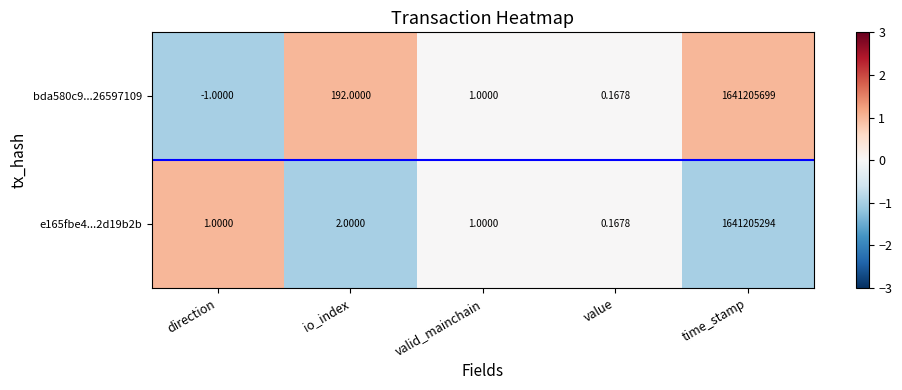

What is the spread (max minus min) of values at direction?

2.0